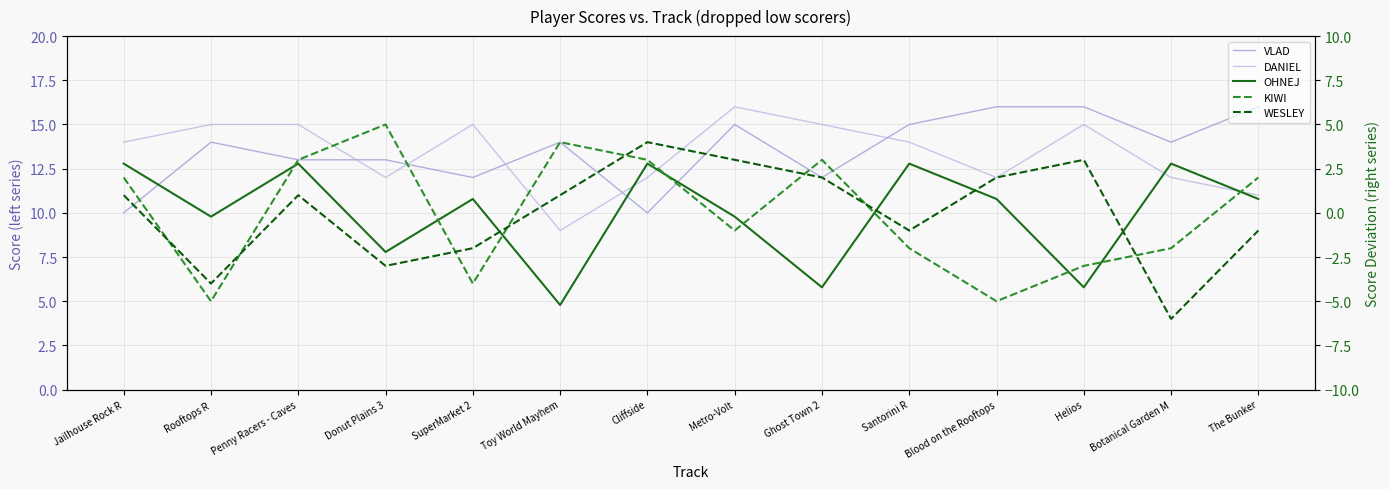

Which has a higher value, Donut Plains 3 or Ghost Town 2?

Donut Plains 3